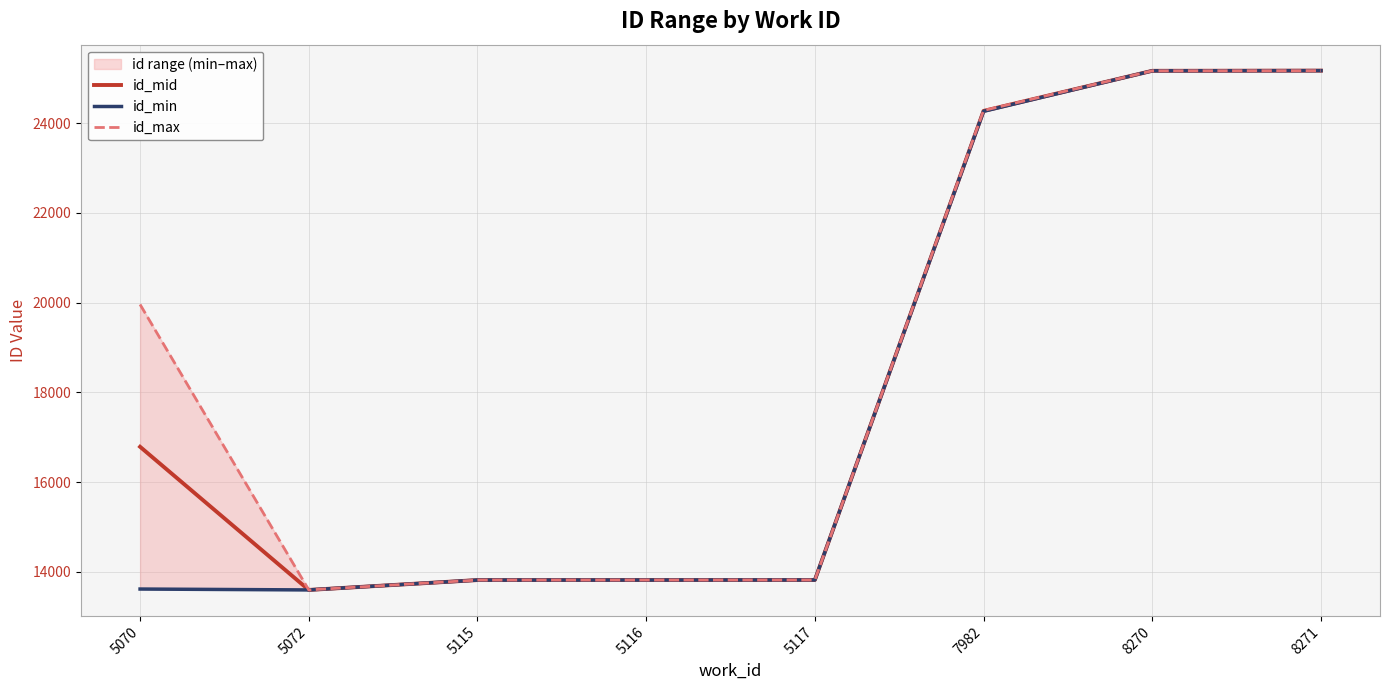

Is it true that id_min equals 13617 at 5070?

True